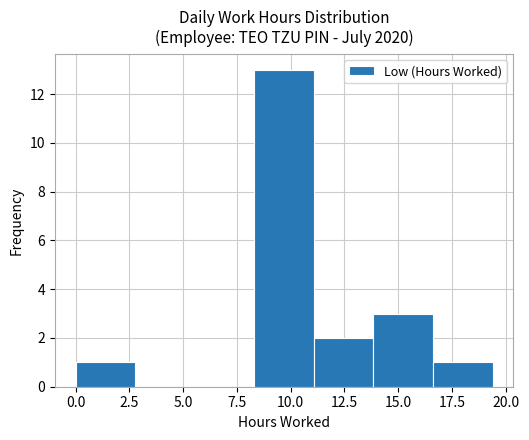

Which range on the x-axis has the tallest bar?

8.5 to 11.0